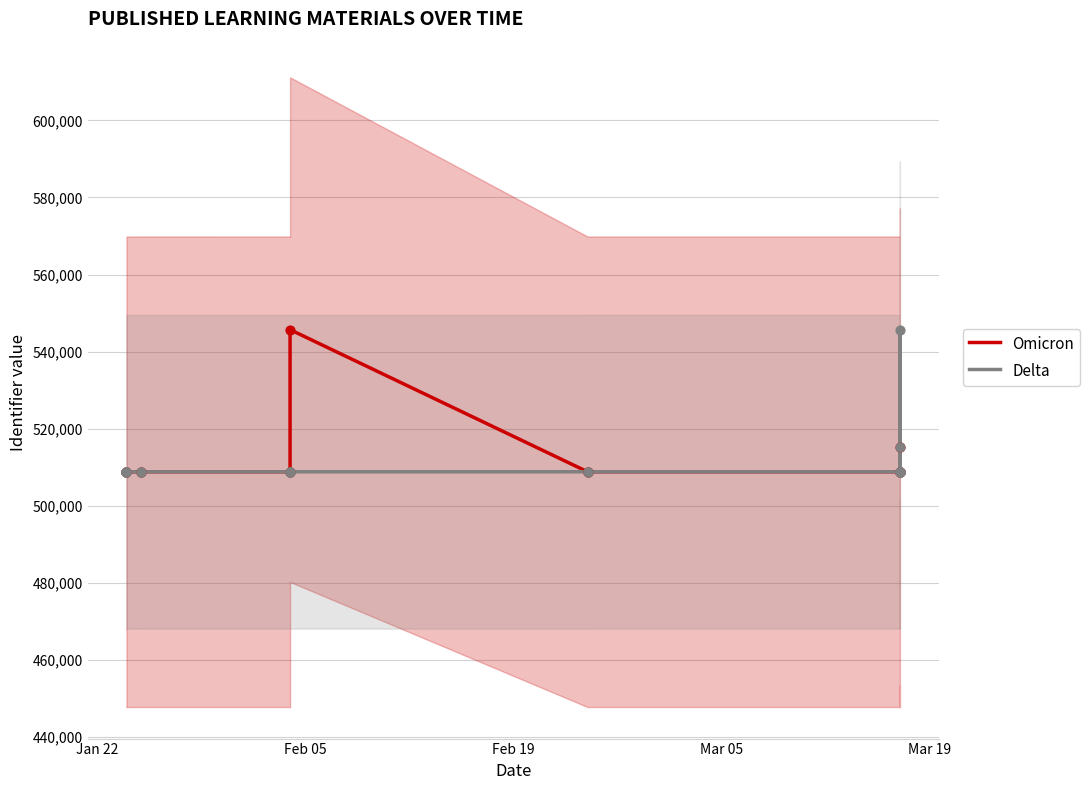

At how many categories does at least one series exceed 537818?

2